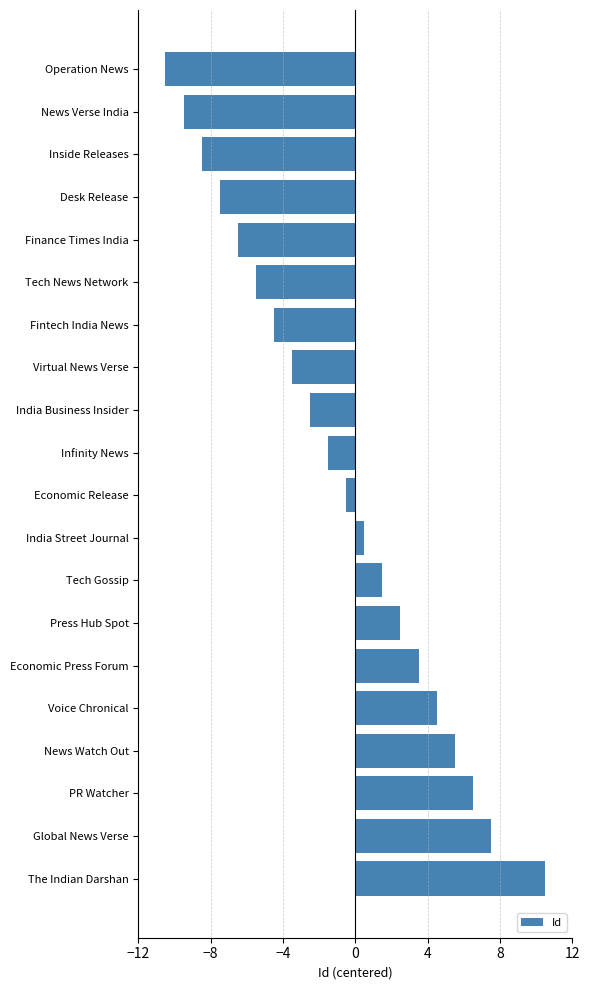

List the labels in order of value, smallest first.

Operation News, News Verse India, Inside Releases, Desk Release, Finance Times India, Tech News Network, Fintech India News, Virtual News Verse, India Business Insider, Infinity News, Economic Release, India Street Journal, Tech Gossip, Press Hub Spot, Economic Press Forum, Voice Chronical, News Watch Out, PR Watcher, Global News Verse, The Indian Darshan